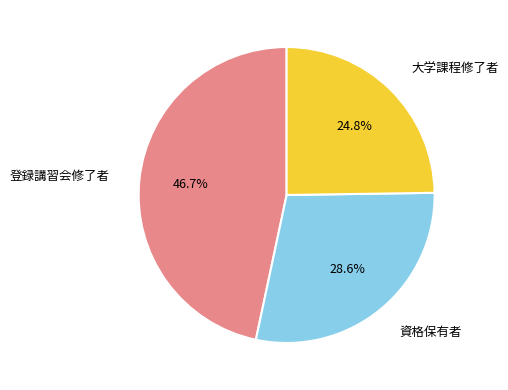

Is there any slice that represents more than half of the pie?

No